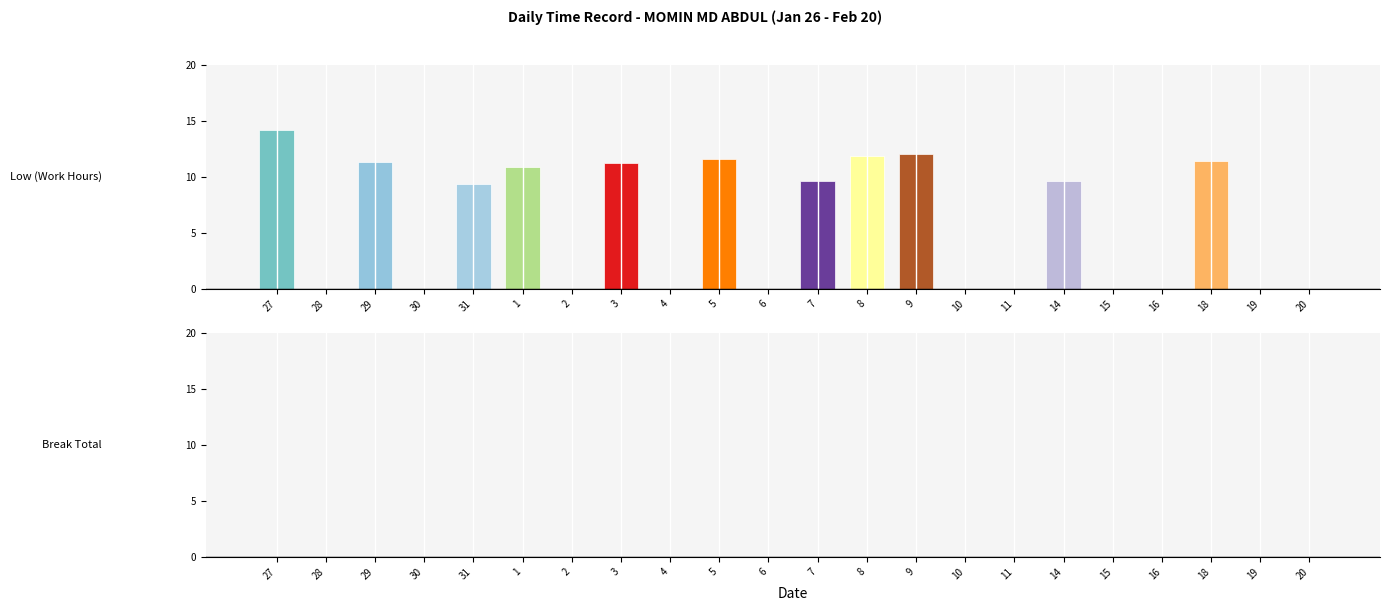

At how many categories does at least one series exceed 12?

2